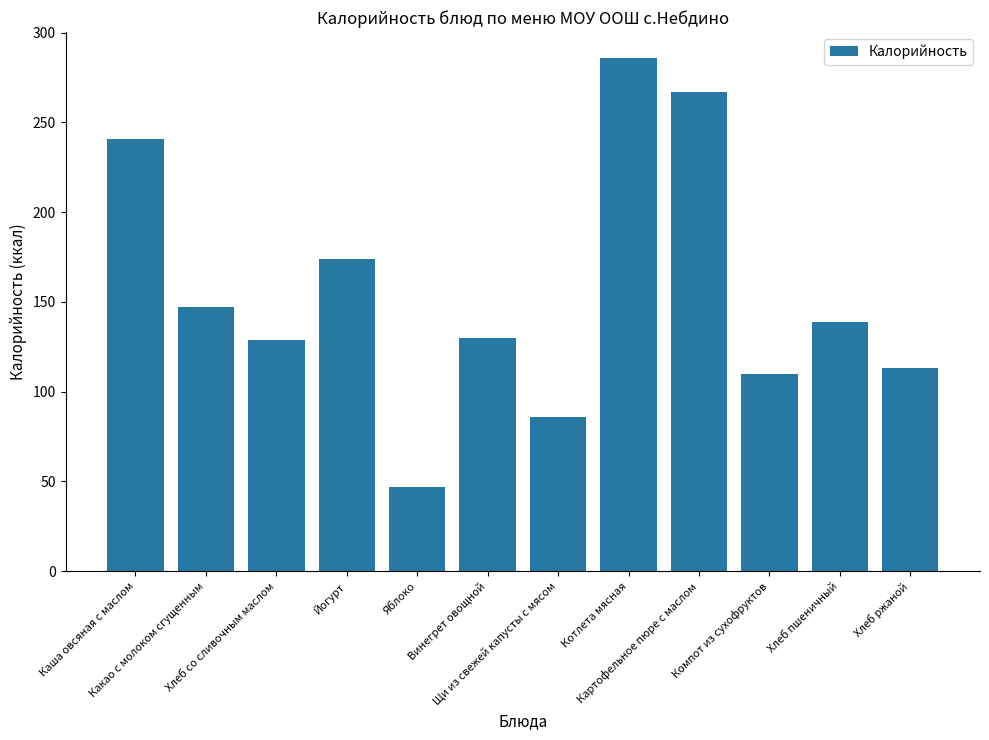

What is the value of the 5th bar from the left?

47